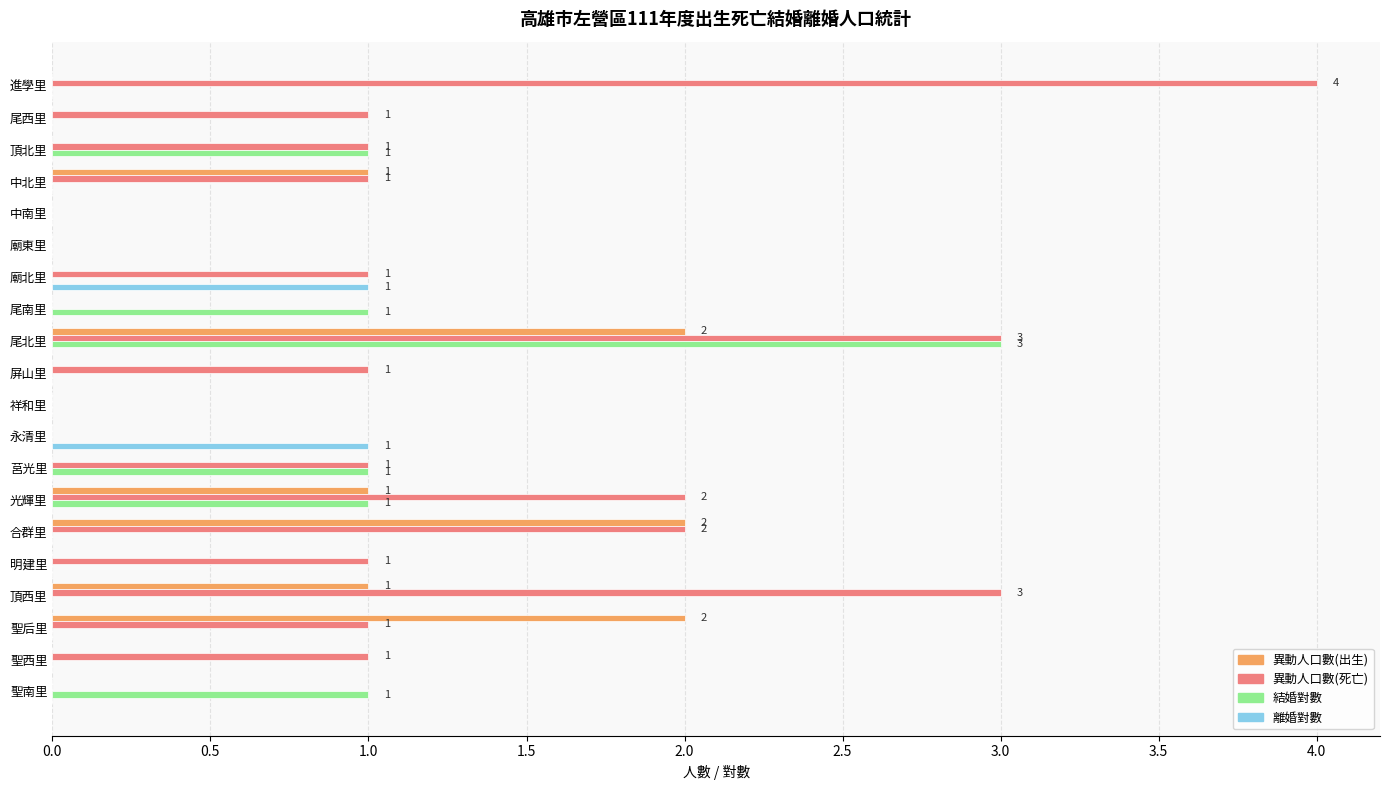

Is the value of 異動人口數(死亡) at 莒光里 greater than the value of 異動人口數(出生) at 廟東里?

Yes